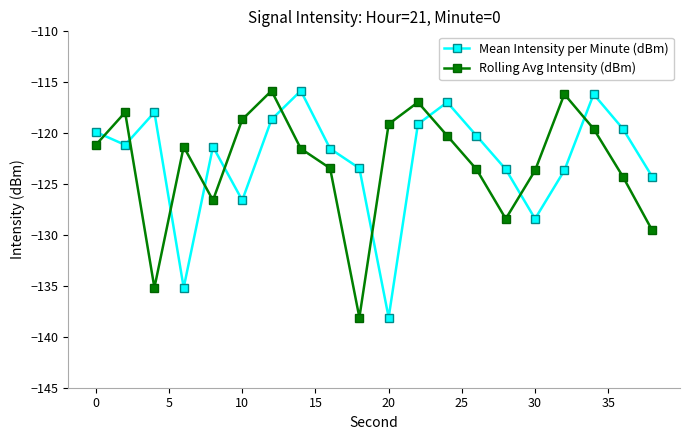

How many times do Mean Intensity per Minute (dBm) and Rolling Avg Intensity (dBm) cross each other?

10